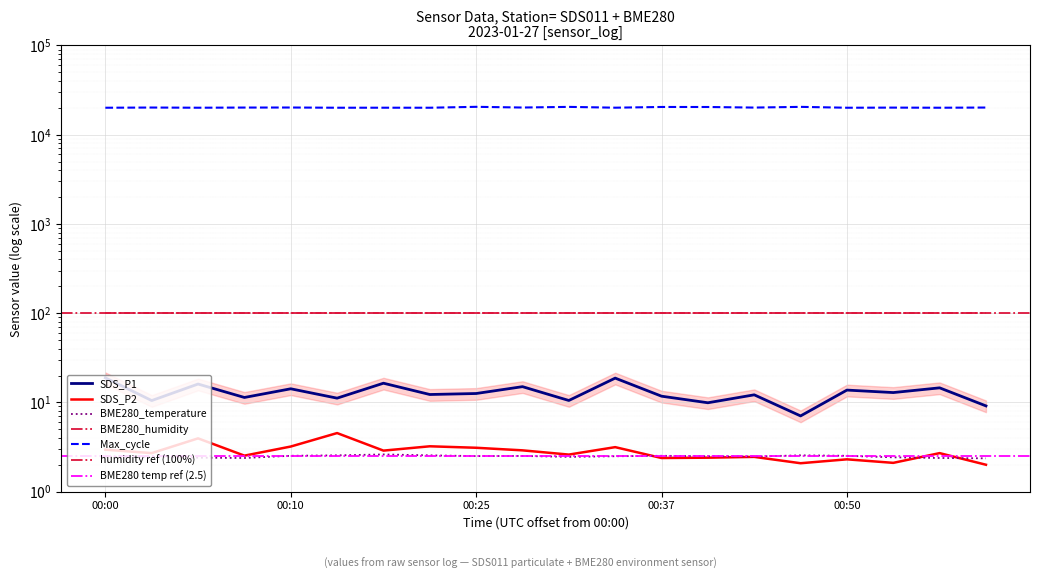

The value of SDS_P1 at 00:50 is 5.5. True or false?

False